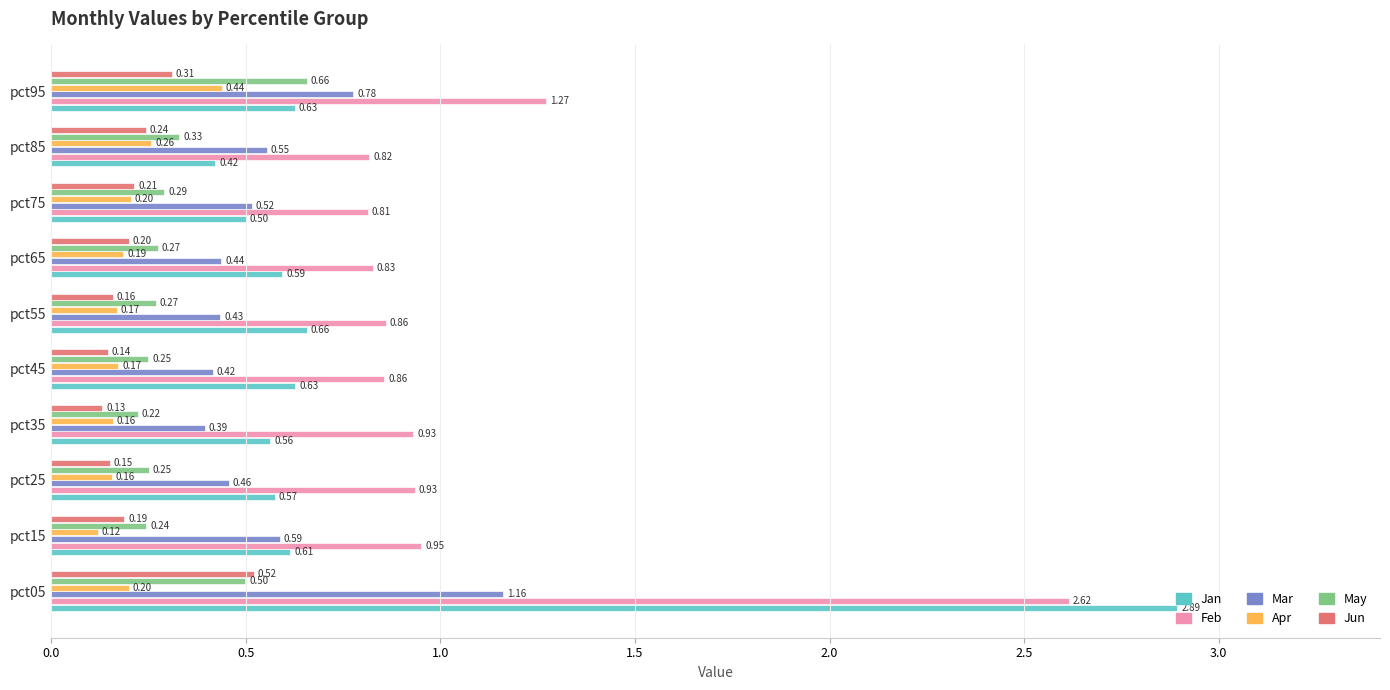

Which series has the largest range (max minus min)?

Jan